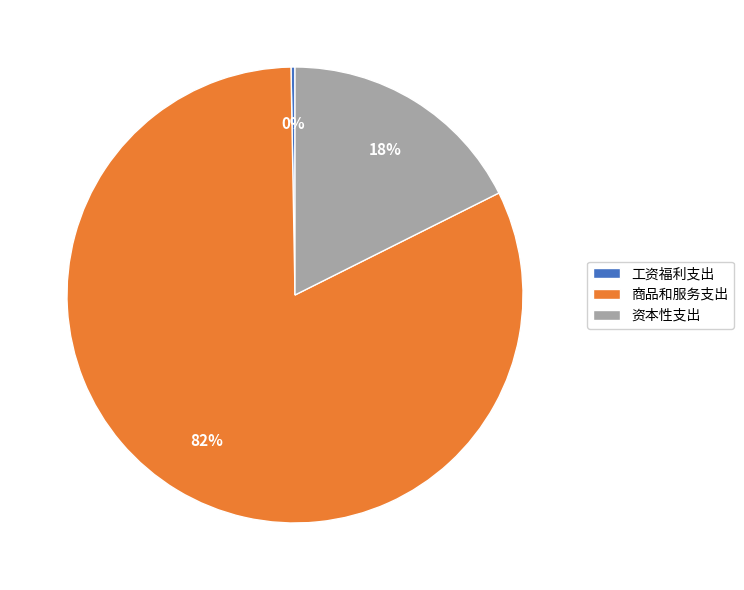

Which has a higher value, 工资福利支出 or 资本性支出?

资本性支出